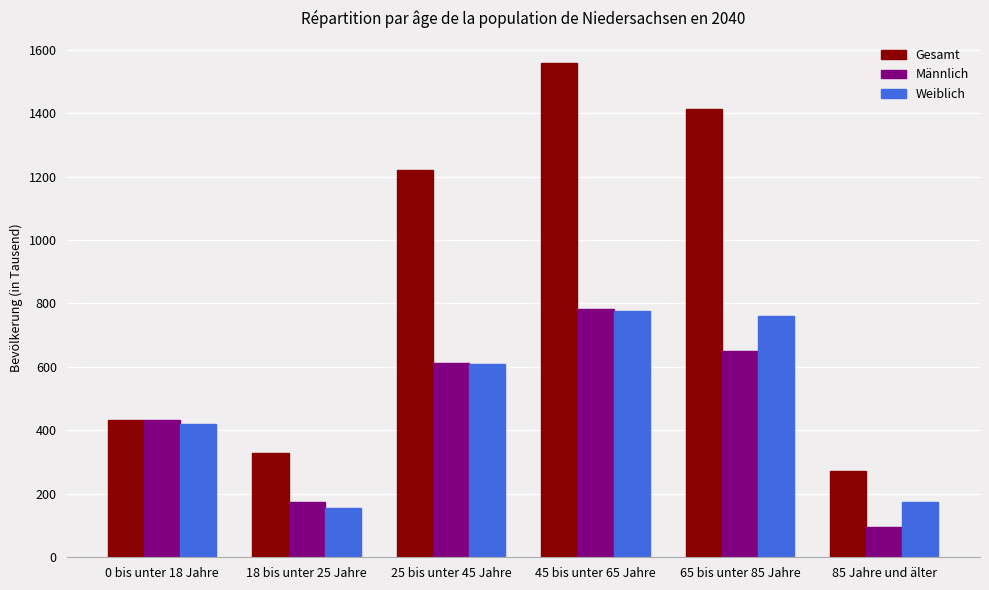

What is the value of the Männlich bar at the 6th from the left?

97